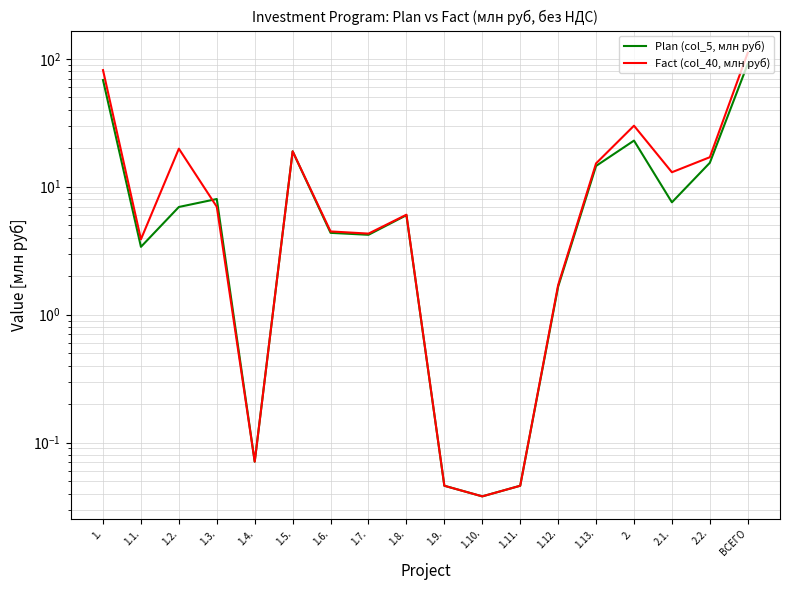

What is the difference between the highest and lowest values at 1.7.?

0.1